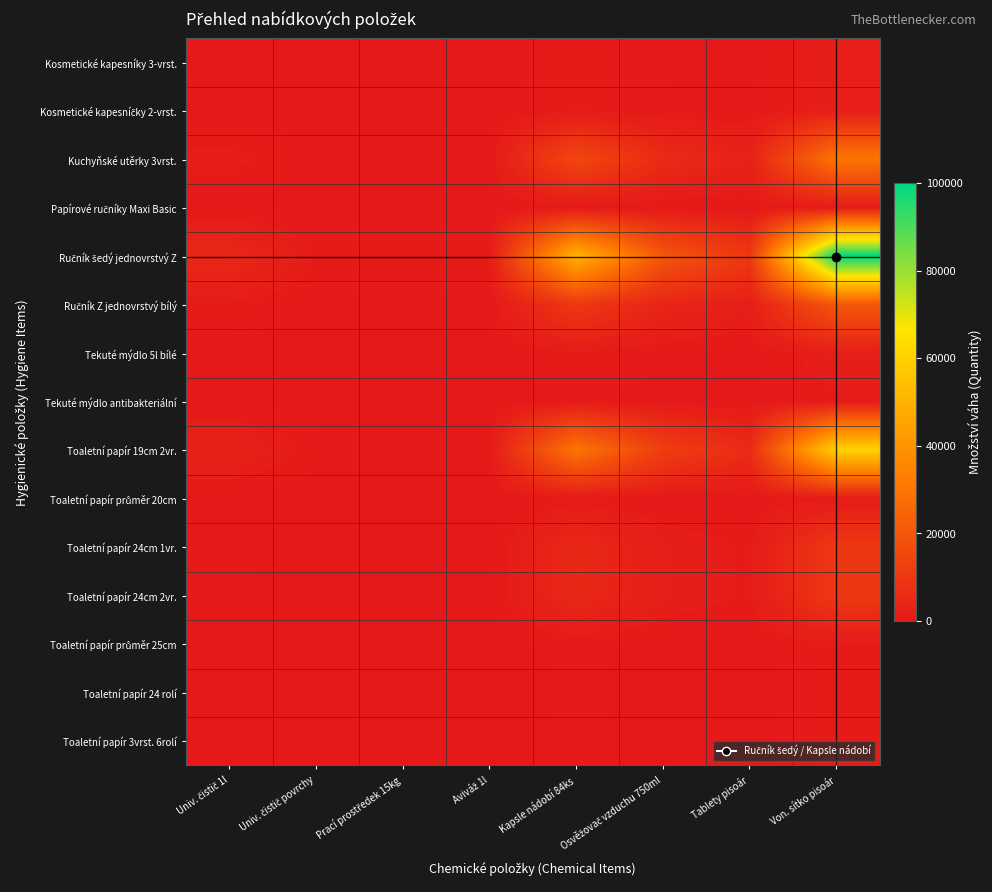

What is the total value across all series at Univ. čistič povrchy?

2420